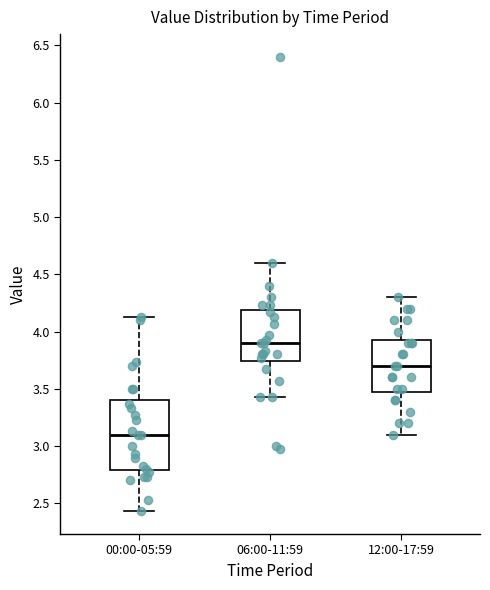

Reading left to right, transcribe this box plot: for each box, give where its median line is, the range the box spans, and where its two whiskers end, as read against the y-axis. The values are not printed on the chart, so give them approximately, as read against the axis.

00:00-05:59: median 3.10, box 2.80 to 3.40, whiskers 2.45 to 4.15
06:00-11:59: median 3.90, box 3.75 to 4.20, whiskers 3.45 to 4.60
12:00-17:59: median 3.70, box 3.50 to 3.95, whiskers 3.10 to 4.30